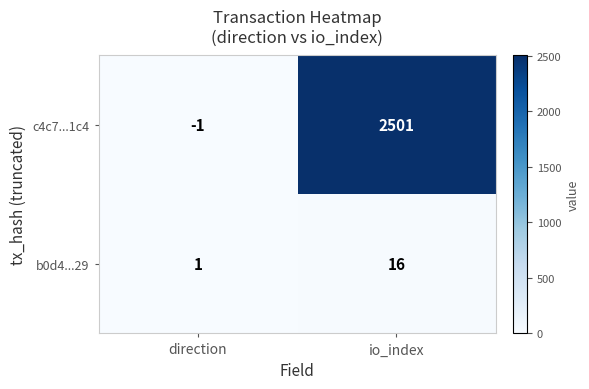

The c4c7...1c4 series shows 953 at io_index. True or false?

False